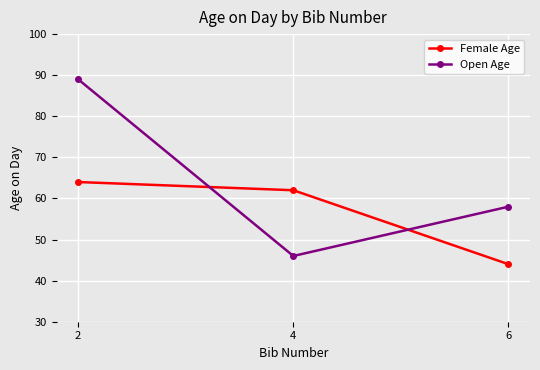

Which series has the largest range (max minus min)?

Open Age